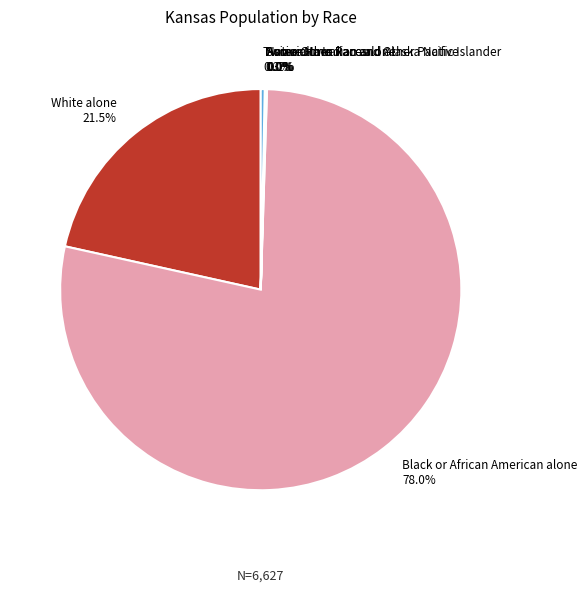

To the nearest percent, what is the difference between the largest and smallest slice percentages?

78%